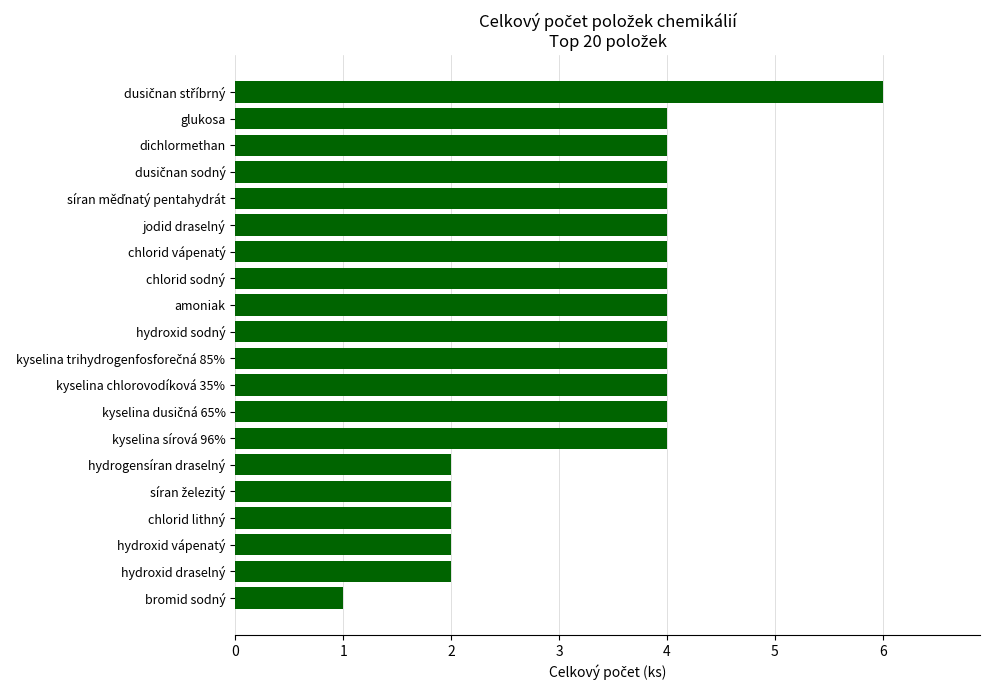

Is it true that the value at chlorid vápenatý is 4?

True